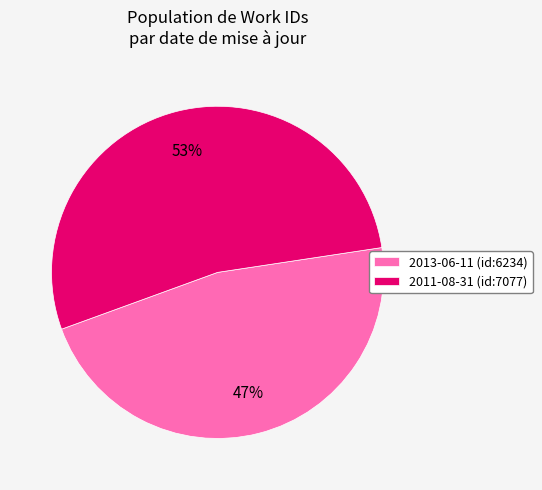

How many segments does this pie chart have?

2